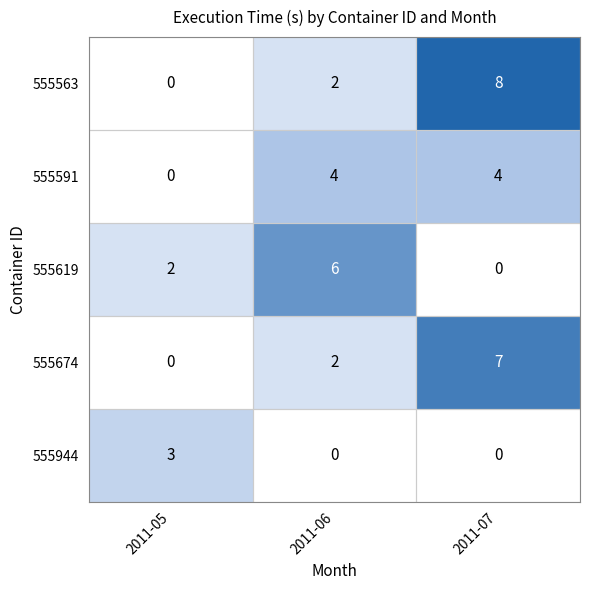

List the series in order of their peak value, highest first.

555563, 555674, 555619, 555591, 555944